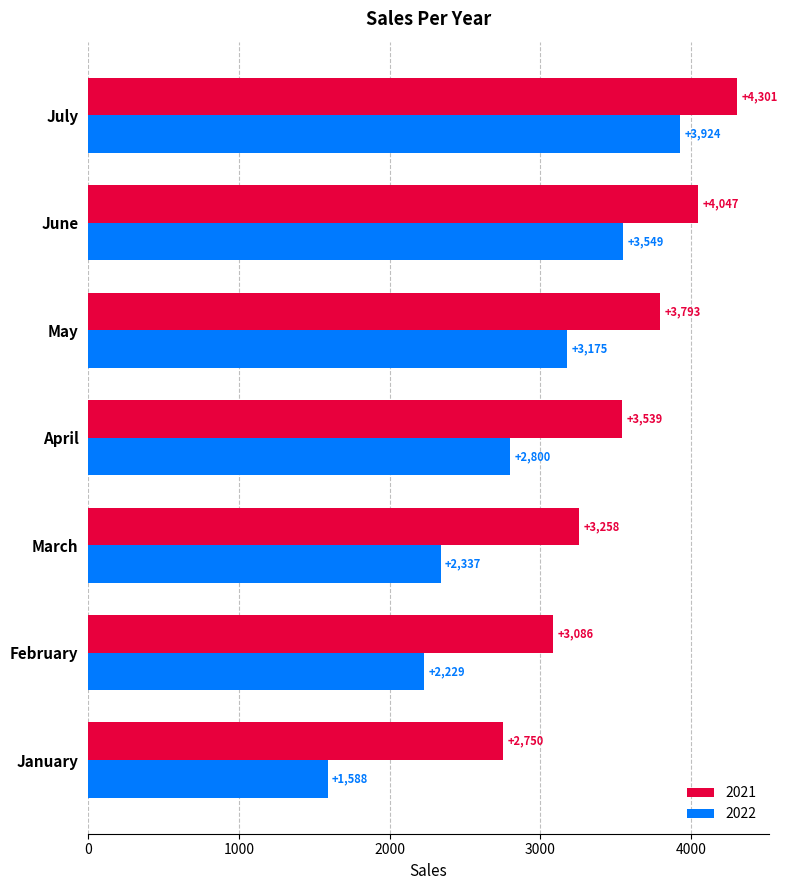

At how many categories does at least one series exceed 1756?

7